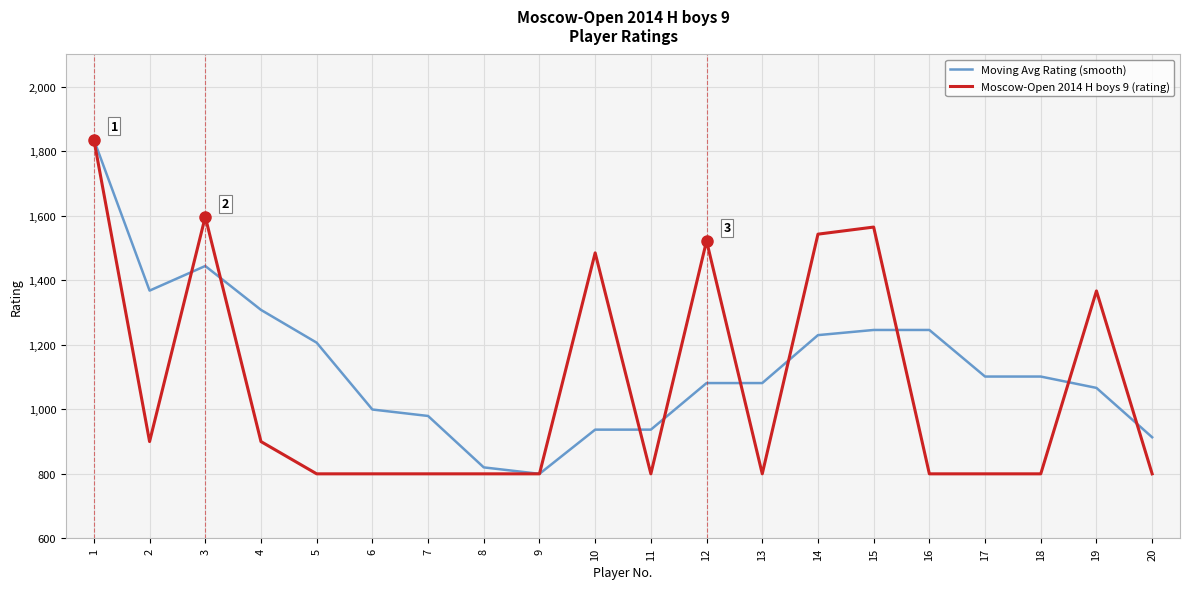

The value of Moving Avg Rating (smooth) at 16 is 2103.4. True or false?

False